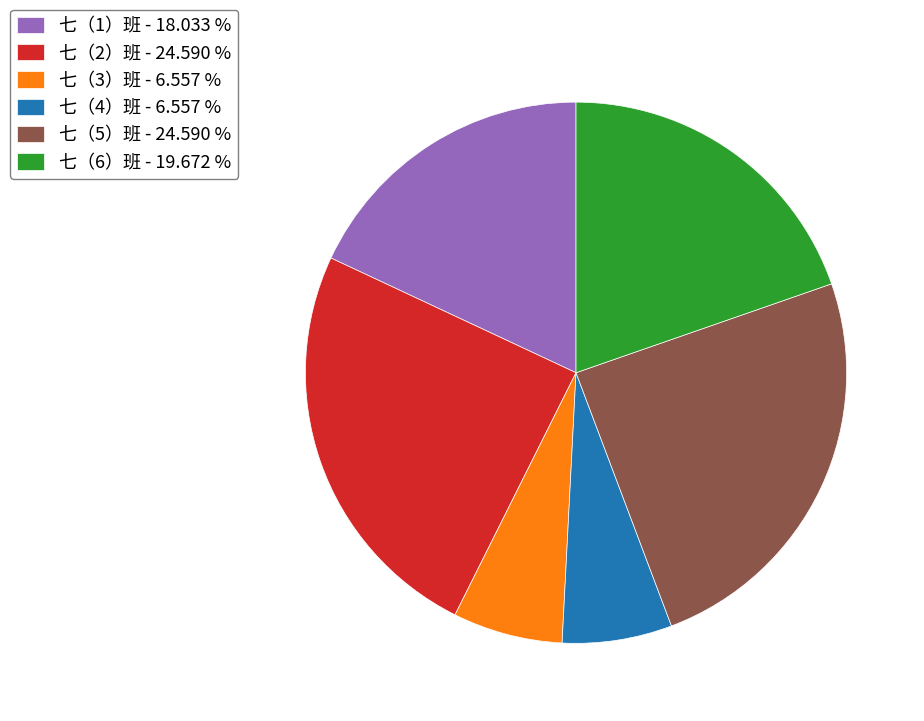

Do 七（2）班 and 七（5）班 together represent more than half of the pie?

No